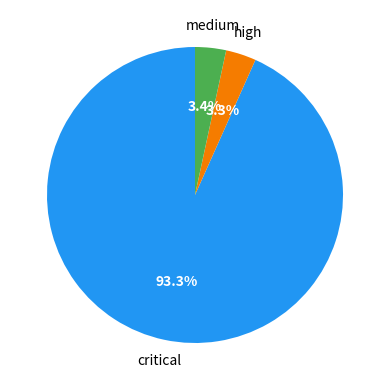

Does any single category account for the majority?

Yes